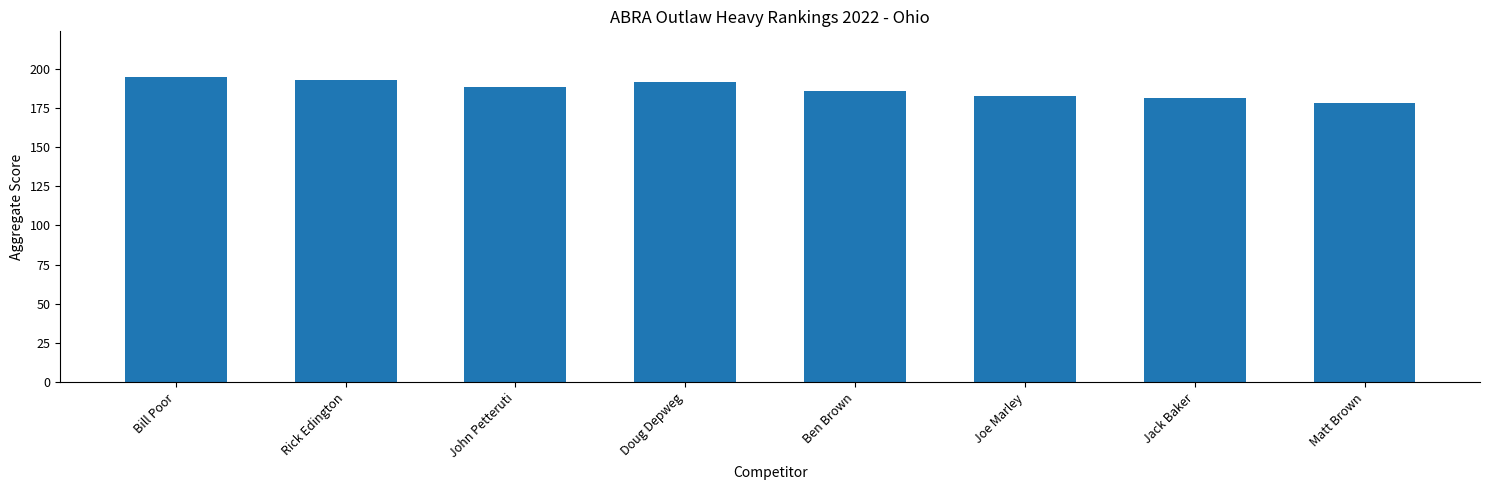

What is the label of the 5th bar from the right?

Doug Depweg